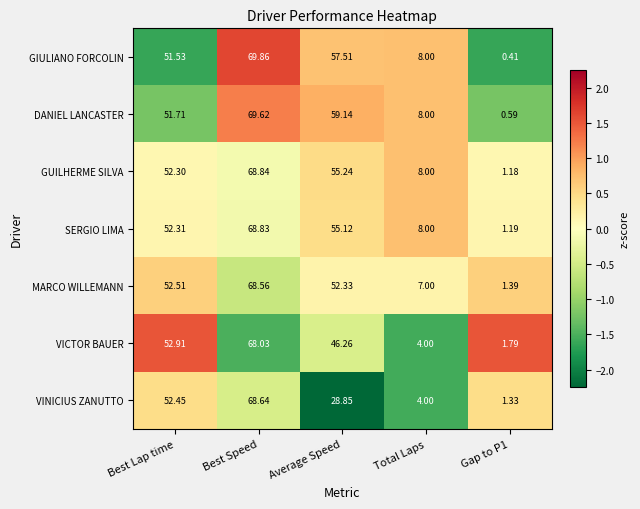

Which series has the largest range (max minus min)?

GIULIANO FORCOLIN